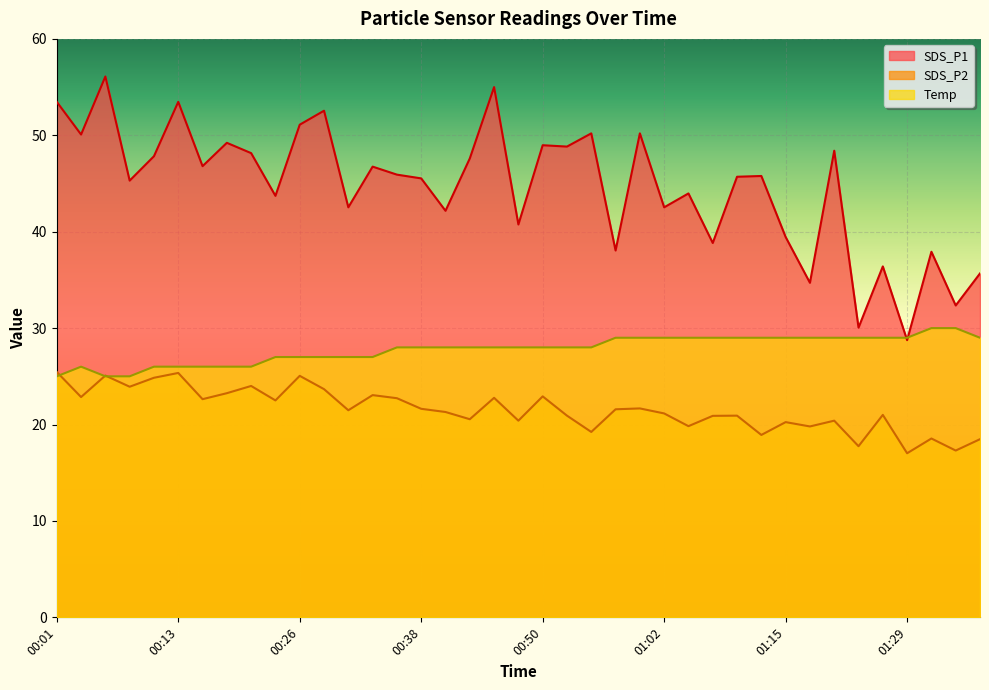

Rank the categories by Temp value from lowest to highest.

00:01, 00:06, 00:08, 00:03, 00:11, 00:13, 00:16, 00:18, 00:21, 00:23, 00:26, 00:28, 00:30, 00:33, 00:35, 00:38, 00:40, 00:43, 00:45, 00:48, 00:50, 00:53, 00:55, 00:57, 01:00, 01:02, 01:05, 01:07, 01:10, 01:12, 01:15, 01:20, 01:22, 01:25, 01:27, 01:29, 01:37, 01:32, 01:34